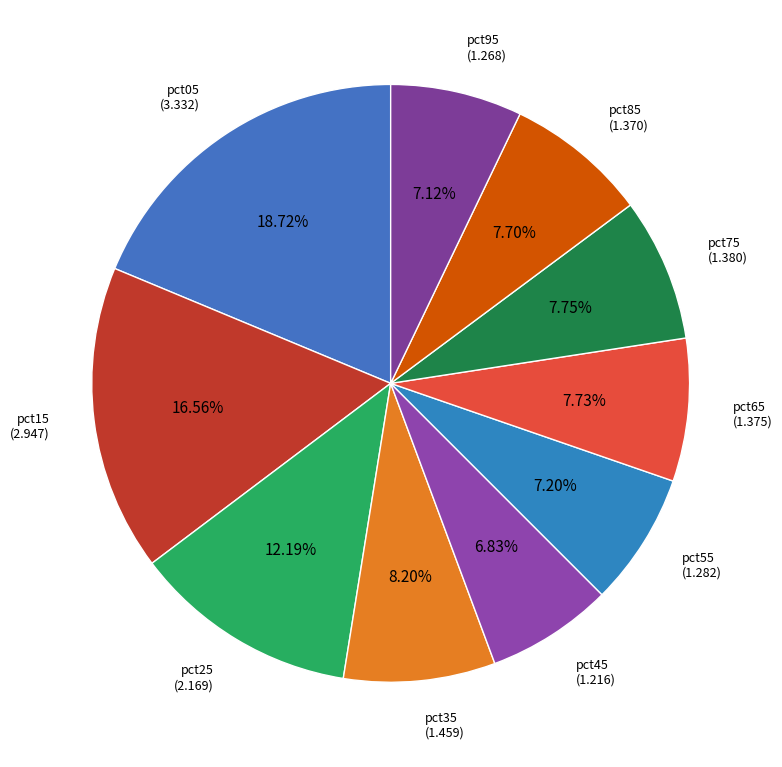

Does any single category account for the majority?

No